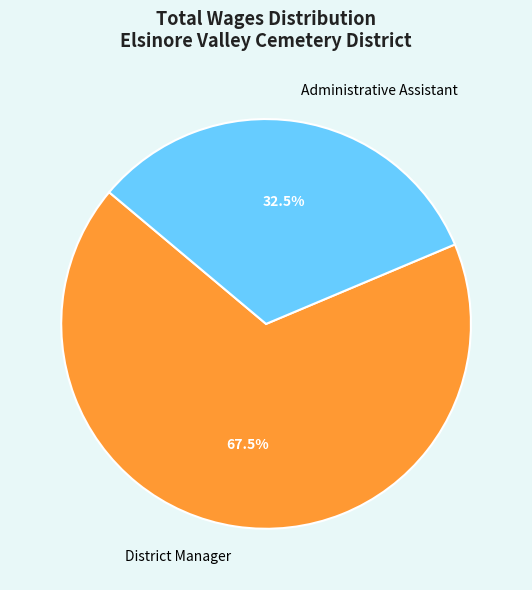

Which slice is the smallest?

Administrative Assistant